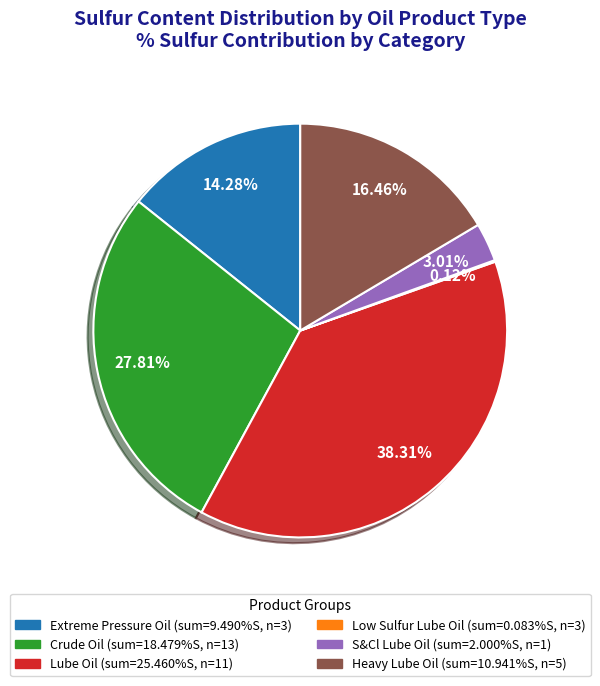

Is there any slice that represents more than half of the pie?

No